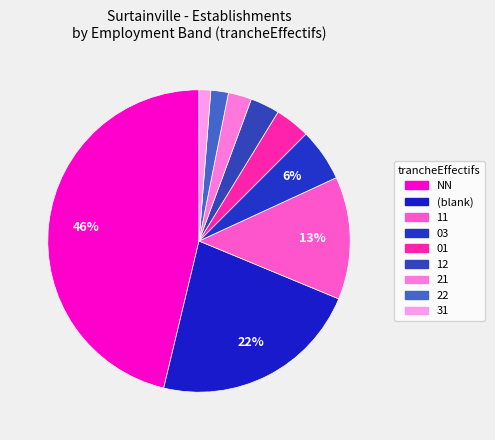

What is the smallest slice in the pie chart?

31